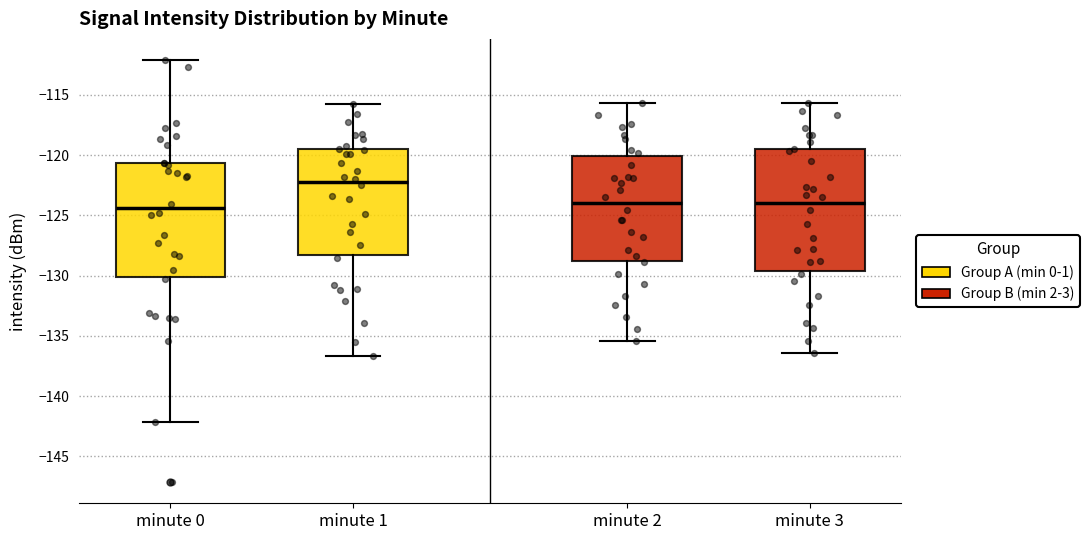

Comparing the boxes themselves (not the whiskers), which one is the tallest?

minute 3